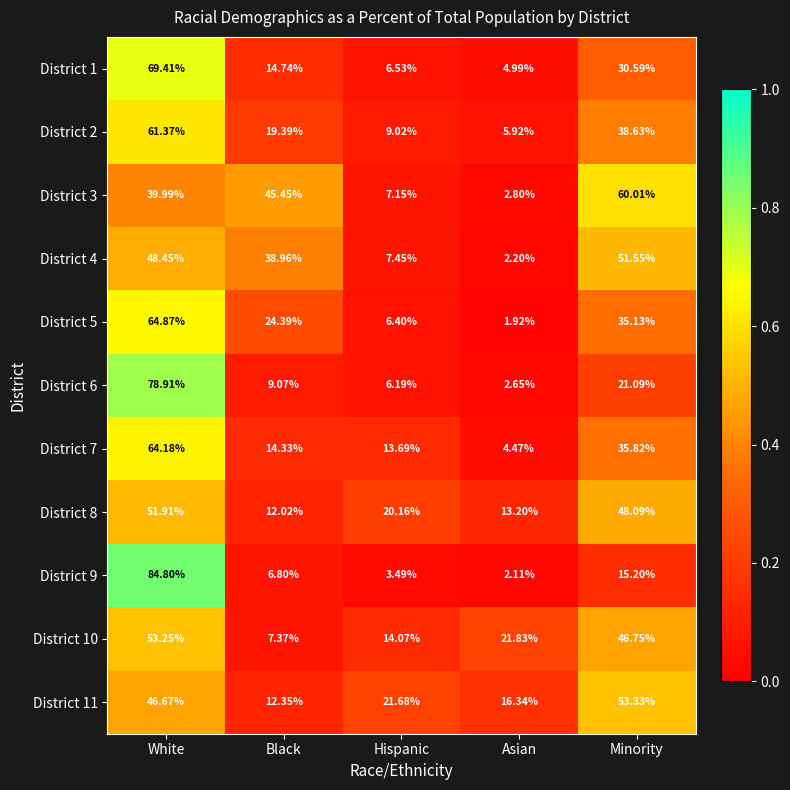

How many series are shown in this chart?

11